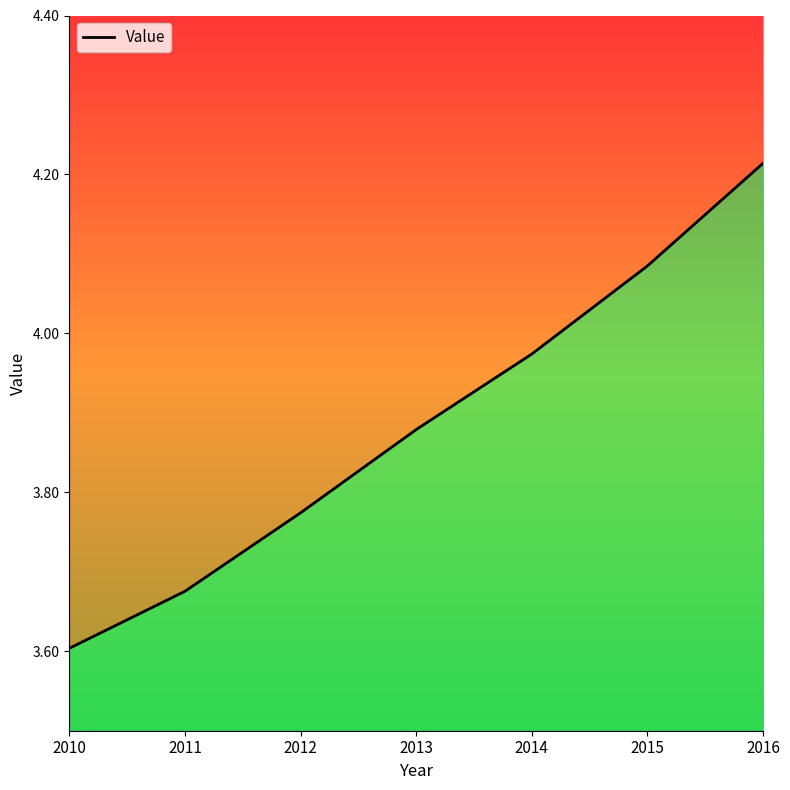

The value at 2013 is 2.2. True or false?

False